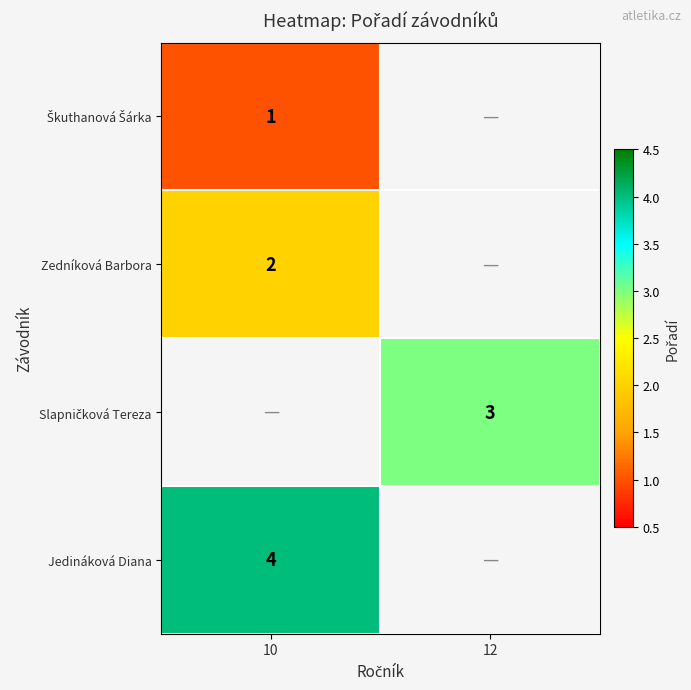

Is it true that Zedníková Barbora equals 4 at 10?

False